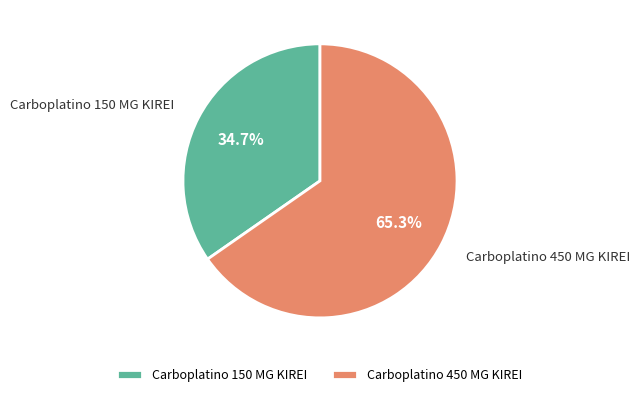

Count the number of slices in the pie.

2